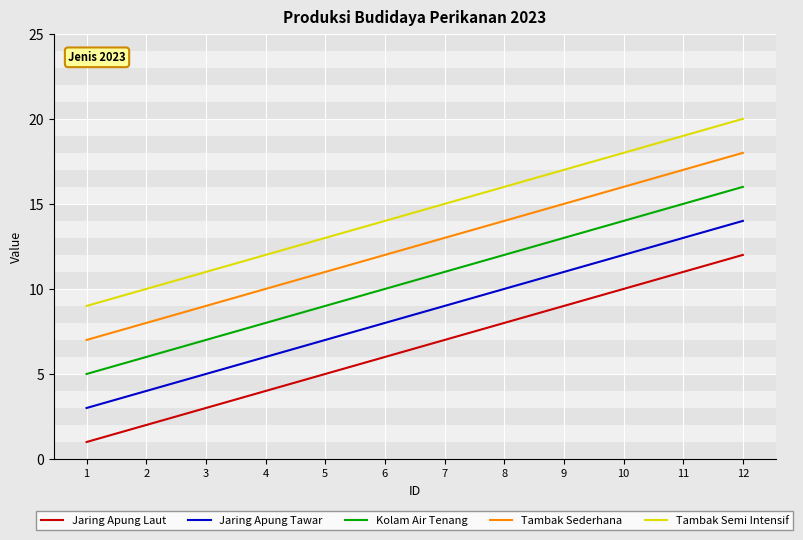

What is the difference between the second highest and minimum values in the Jaring Apung Tawar series?

10